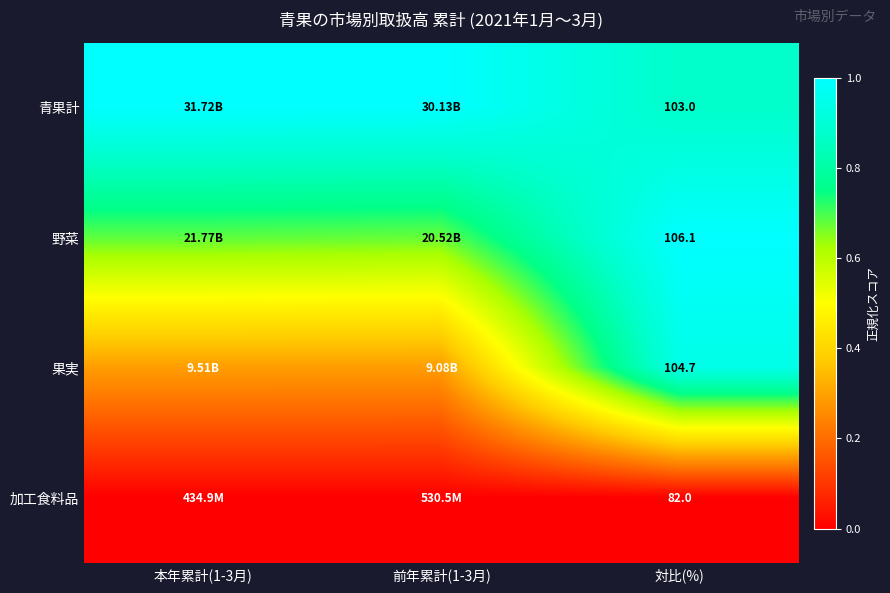

Is the value of 加工食料品 at 対比(%) greater than the value of 果実 at 対比(%)?

No